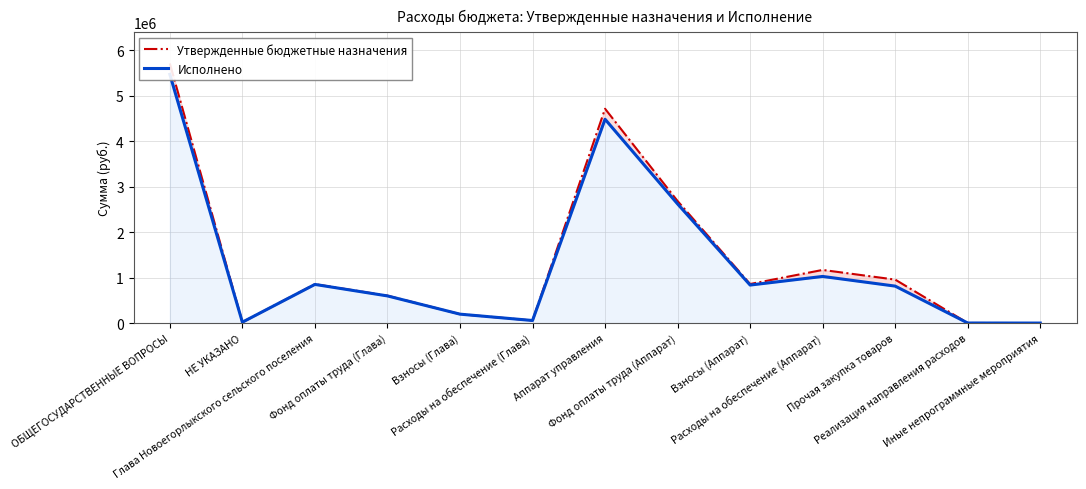

In Исполнено, how many points are higher than both neighbors (excluding endpoints)?

3